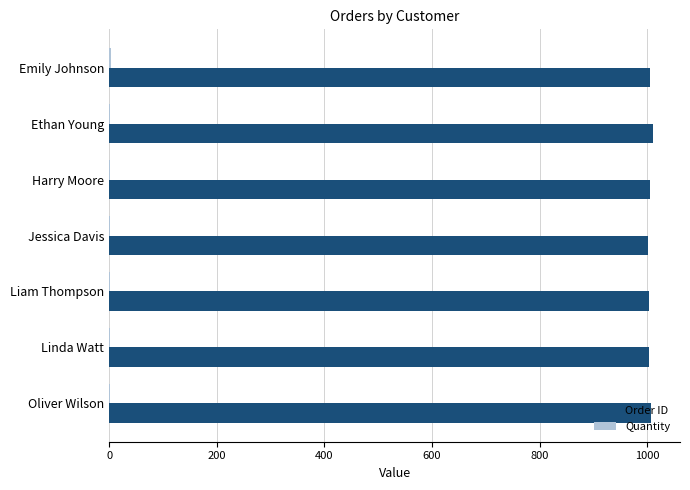

Which series has the largest total across all categories?

Order ID